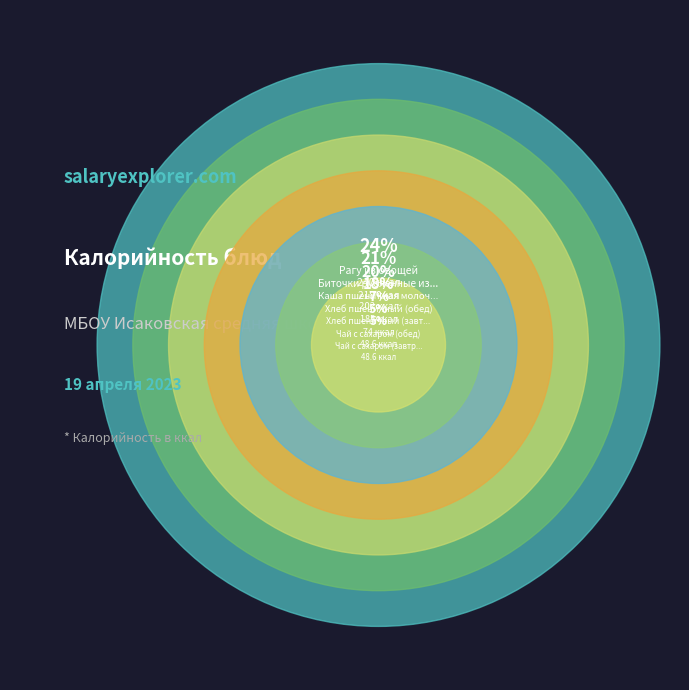

Rank the categories by value from highest to lowest.

Рагу из овощей, Биточки рубленные из птицы, Каша пшеничная молочная, Хлеб пшеничный (обед), Хлеб пшеничный (завтрак), Чай с сахаром (завтрак), Чай с сахаром (обед)